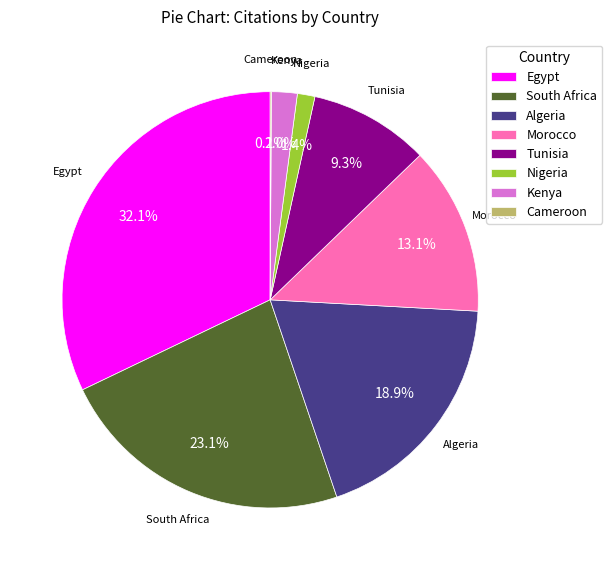

Which slice is the largest?

Egypt